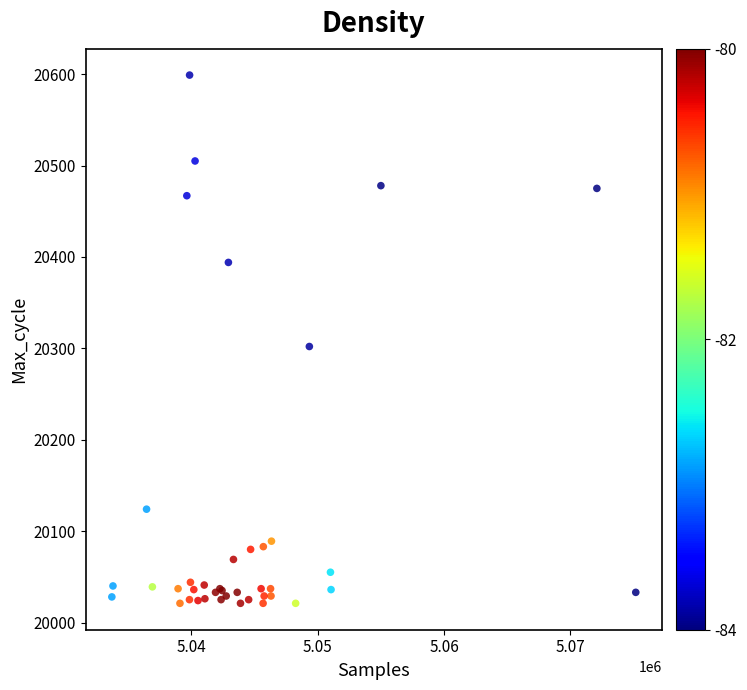

What Y value in the scatter plot is closest to 20310?

20302